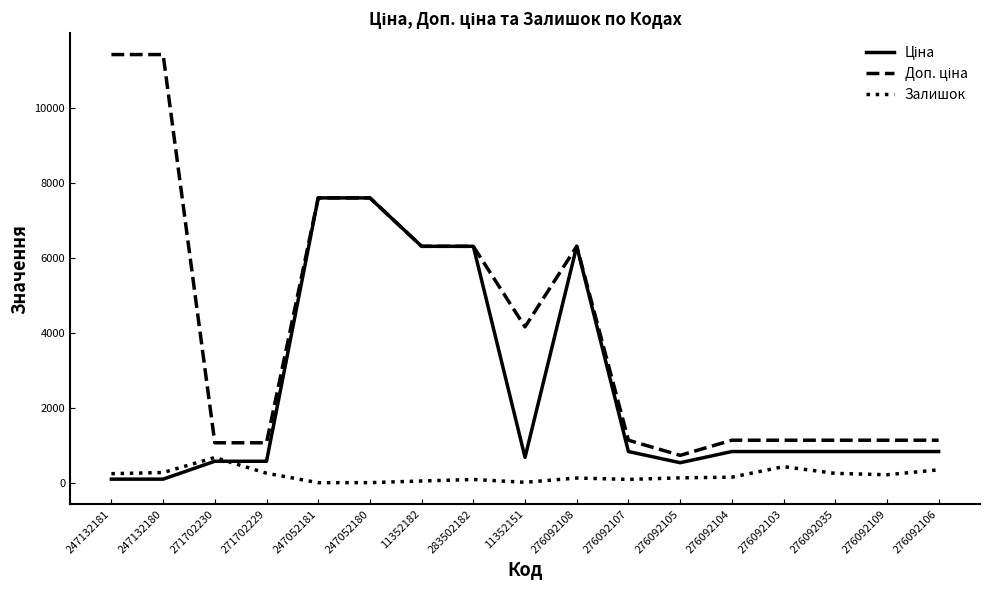

What is the highest value of the Залишок series?

690.0